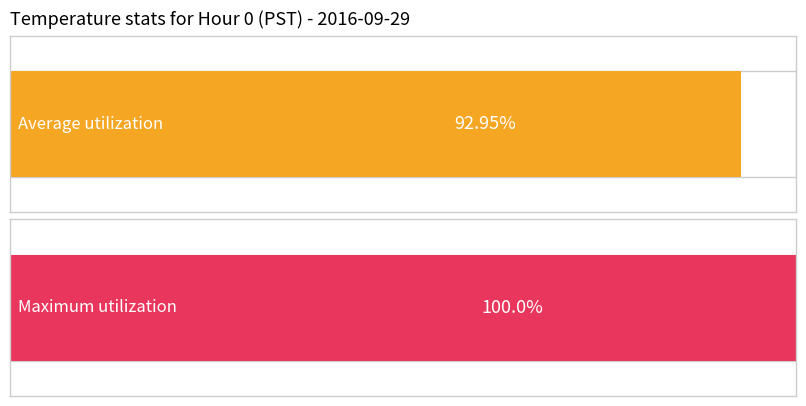

Rank the series at Hour 20 from lowest to highest value.

Average utilization, Maximum utilization